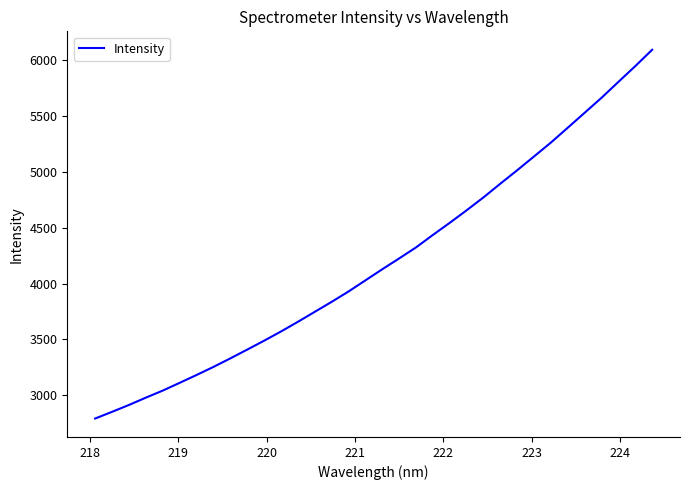

What is the difference between the maximum and minimum values?

3304.4